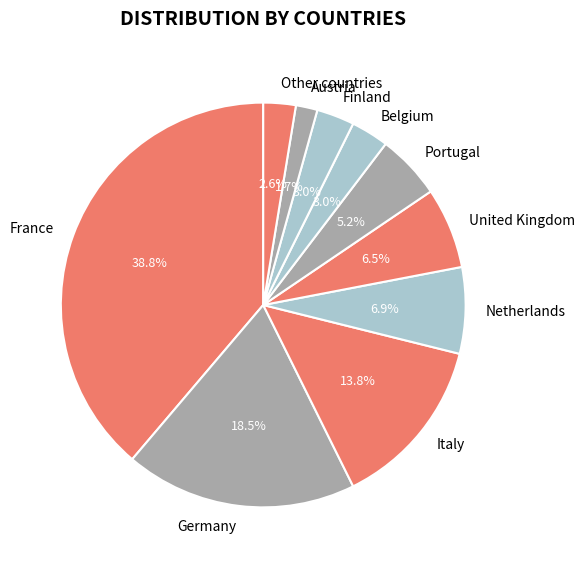

Which slice is the smallest?

Austria